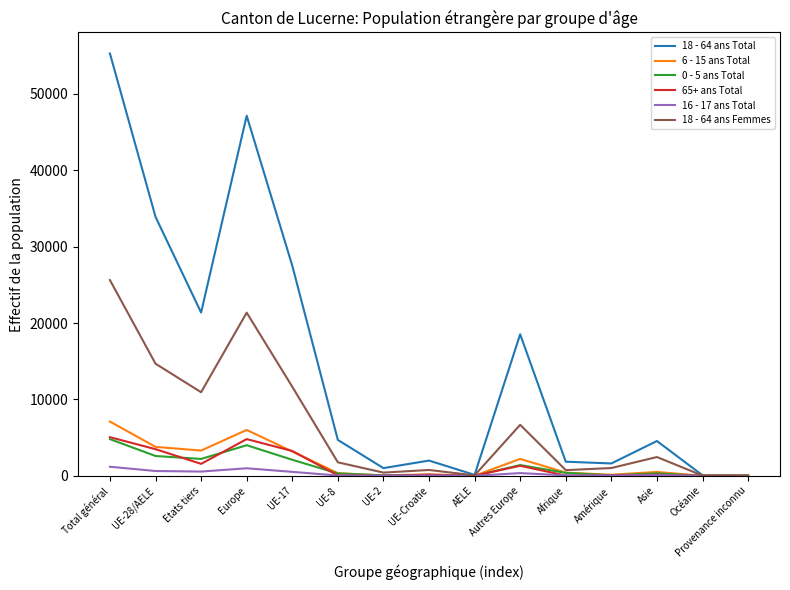

What is the greatest value displayed?

55283